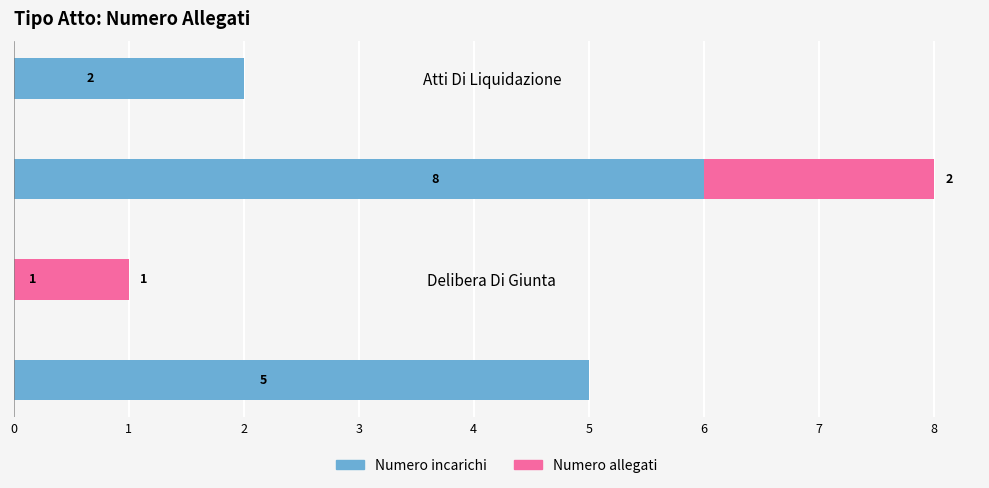

Which series changed the most between Delibera Di Giunta and Atti Di Liquidazione?

Numero incarichi